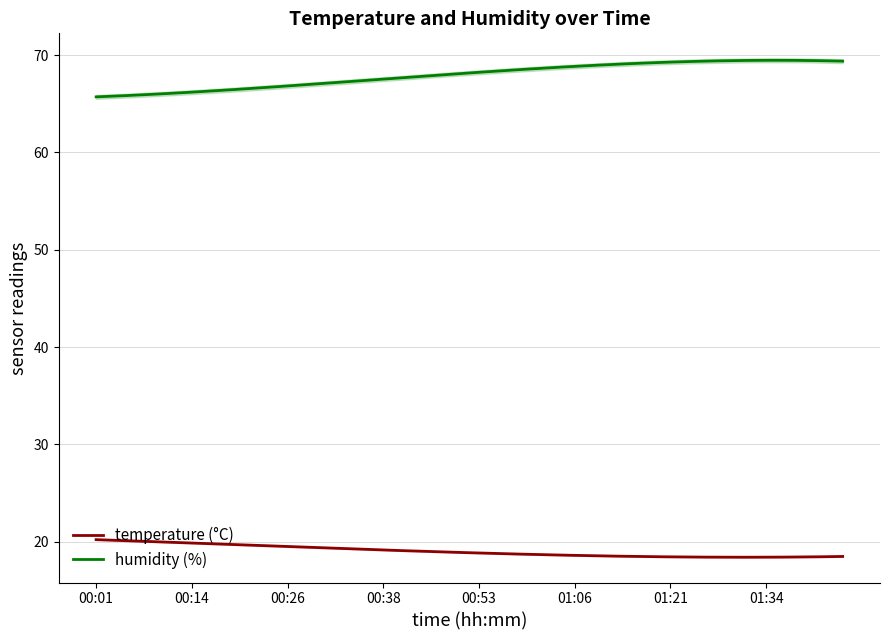

True or false: temperature has more than 2 points higher than both neighbors.

False